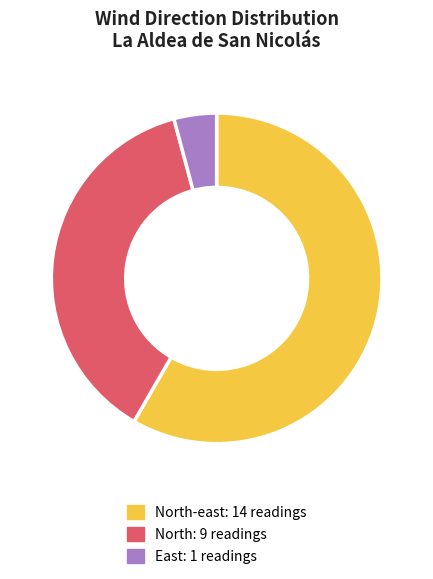

Does any single category account for the majority?

Yes